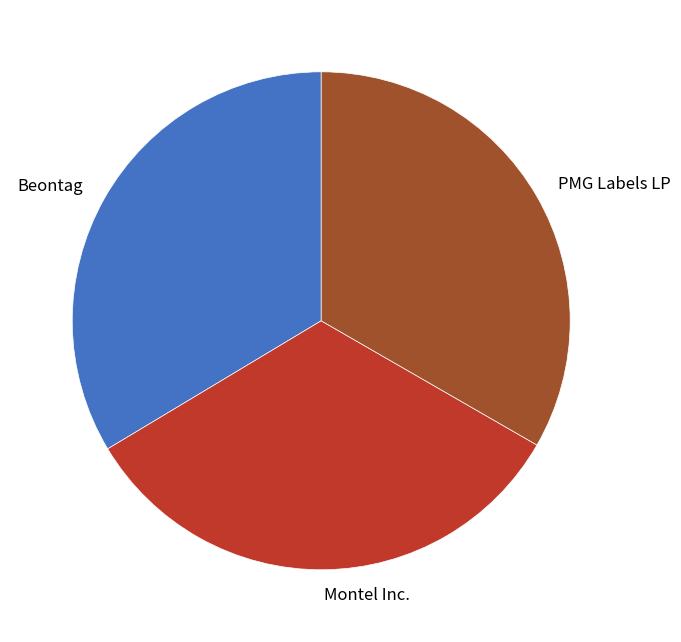

Does any single category account for the majority?

No